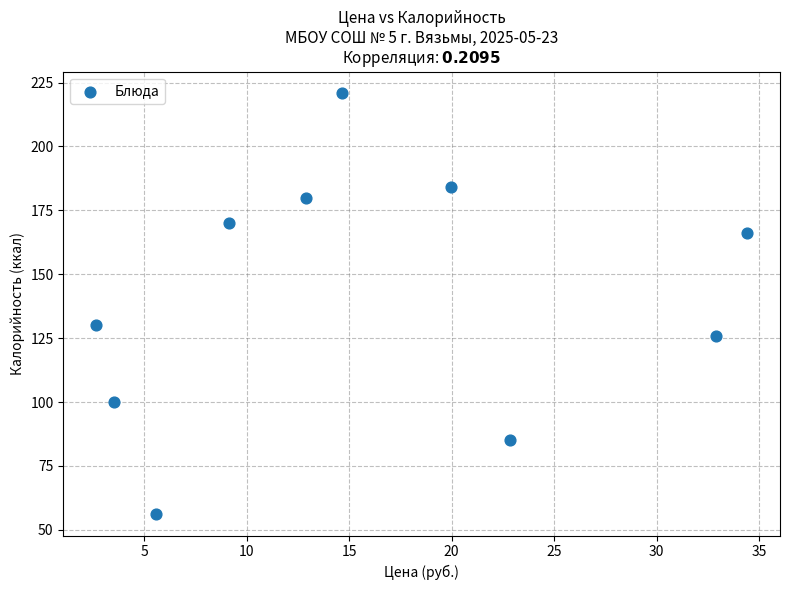

What is the average Y value?

142